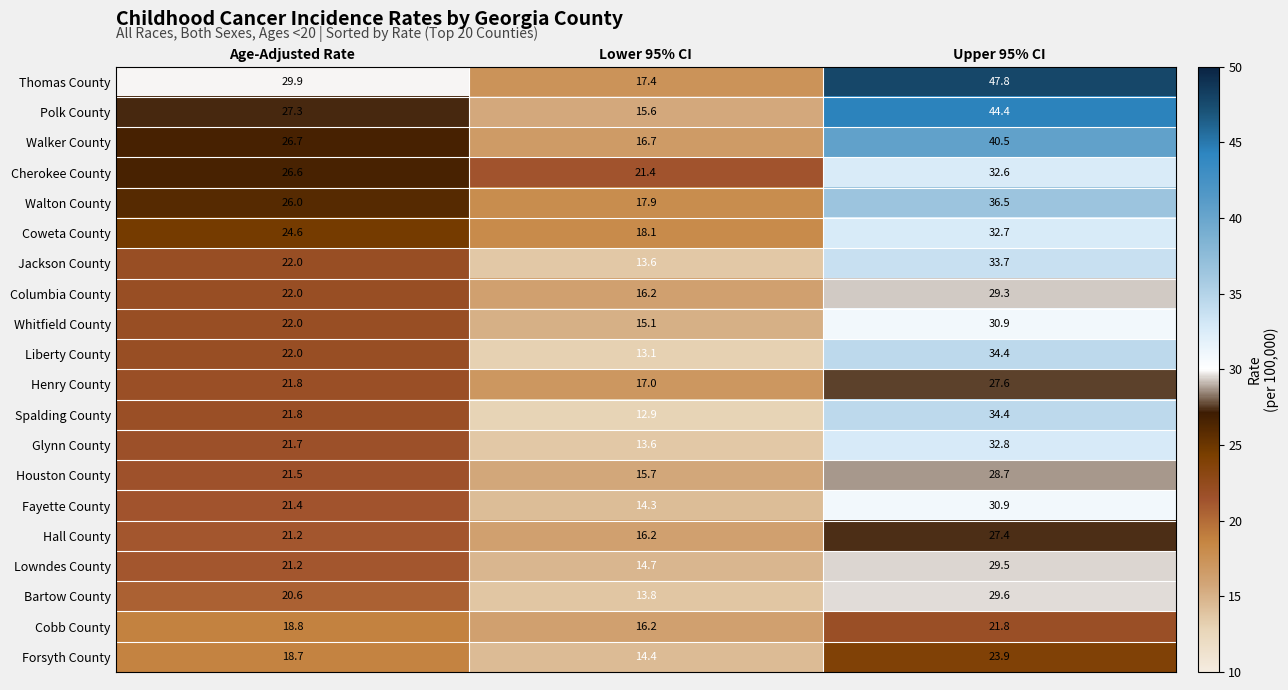

What is the approximate value of Lowndes County at Upper 95% CI?

29.5